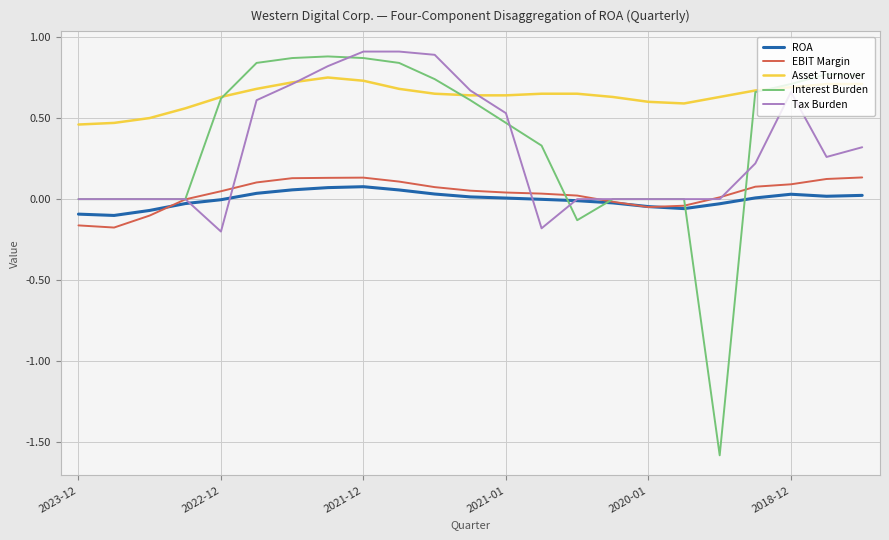

True or false: EBIT Margin and Interest Burden intersect in this chart.

True